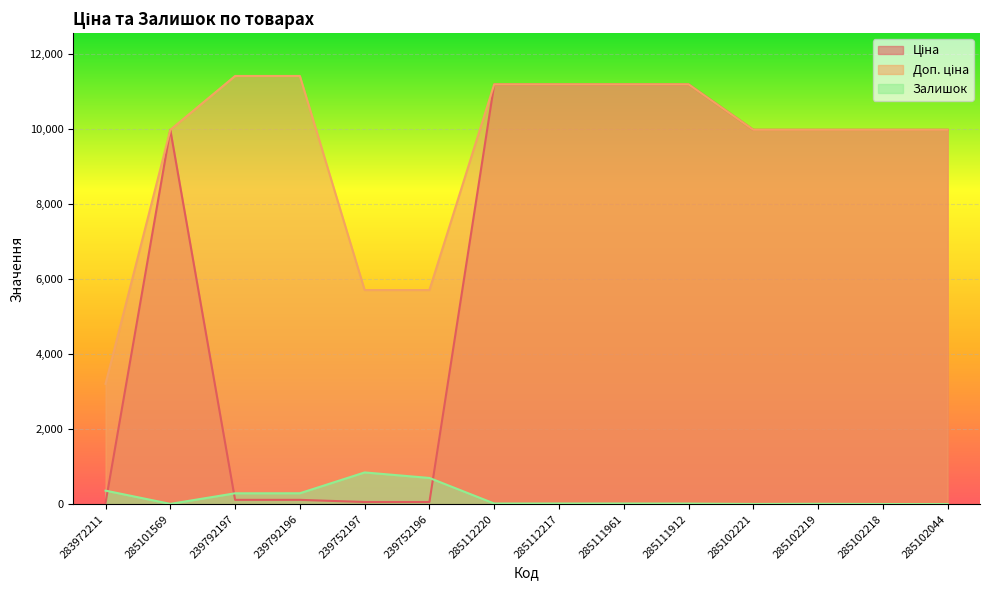

The value of Доп. ціна at 285102218 is 13796.1. True or false?

False